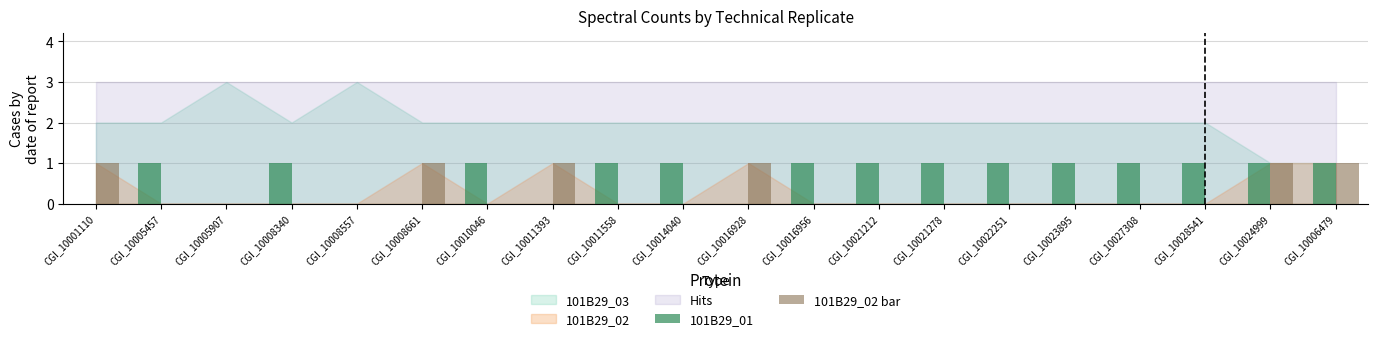

Reading left to right, transcribe all the data shown in this chart.

101B29_01: CGI_10001110=0	CGI_10005457=1	CGI_10005907=0	CGI_10008340=1	CGI_10008557=0	CGI_10008661=0	CGI_10010046=1	CGI_10011393=0	CGI_10011558=1	CGI_10014040=1	CGI_10016928=0	CGI_10016956=1	CGI_10021212=1	CGI_10021278=1	CGI_10022251=1	CGI_10023895=1	CGI_10027308=1	CGI_10028541=1	CGI_10024999=1	CGI_10006479=1
101B29_02 bar: CGI_10001110=1	CGI_10005457=0	CGI_10005907=0	CGI_10008340=0	CGI_10008557=0	CGI_10008661=1	CGI_10010046=0	CGI_10011393=1	CGI_10011558=0	CGI_10014040=0	CGI_10016928=1	CGI_10016956=0	CGI_10021212=0	CGI_10021278=0	CGI_10022251=0	CGI_10023895=0	CGI_10027308=0	CGI_10028541=0	CGI_10024999=1	CGI_10006479=1